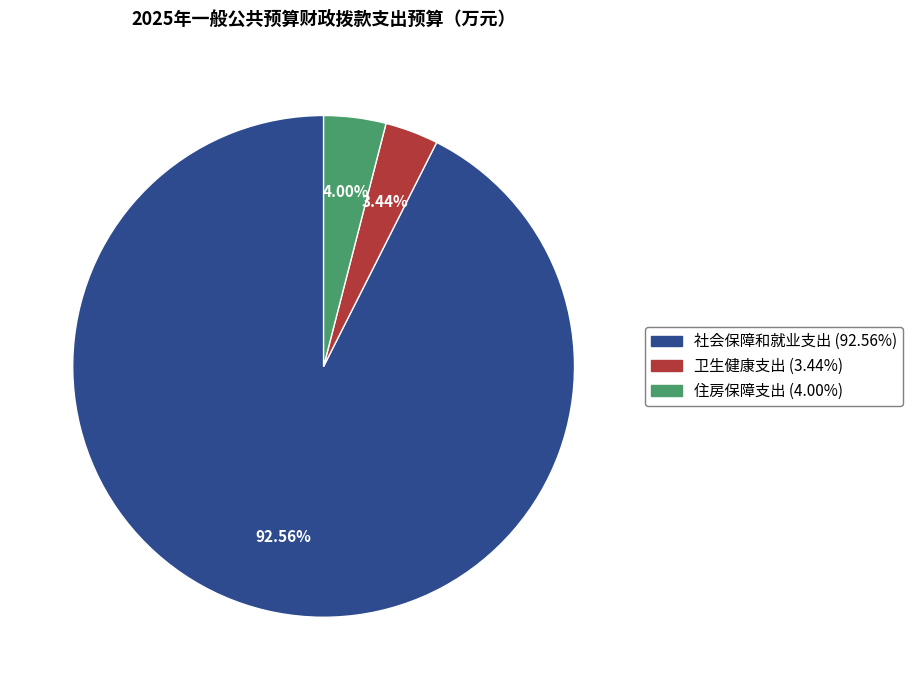

What portion of the pie excludes 卫生健康支出?

96.6%